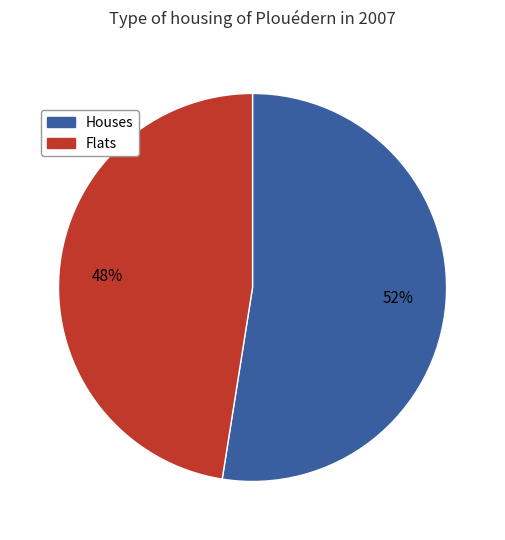

To the nearest percent, what is the average slice percentage?

50%